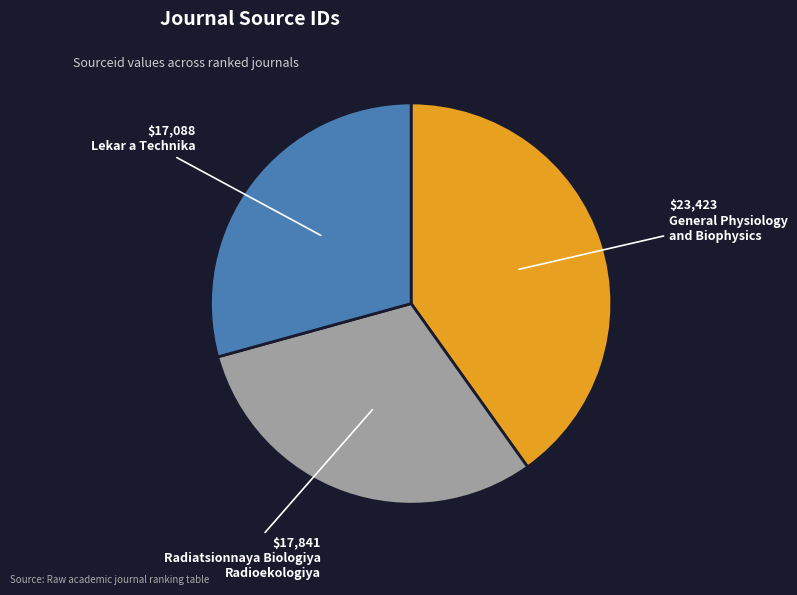

Count the number of slices in the pie.

3